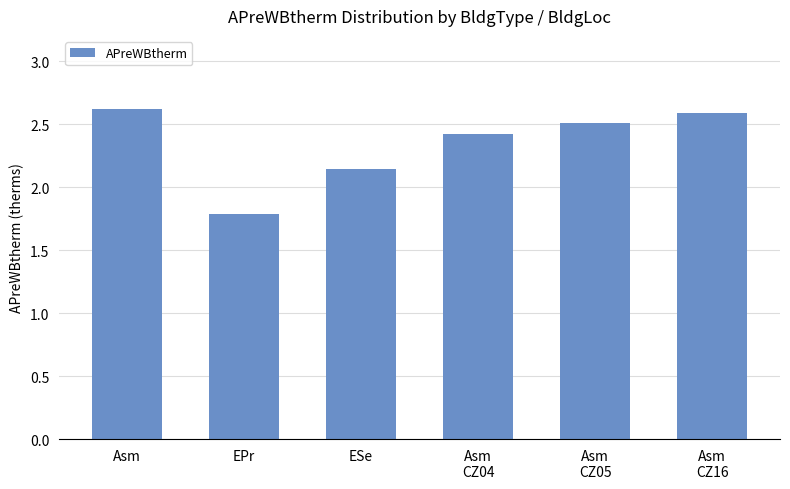

Count the number of data series in this chart.

1